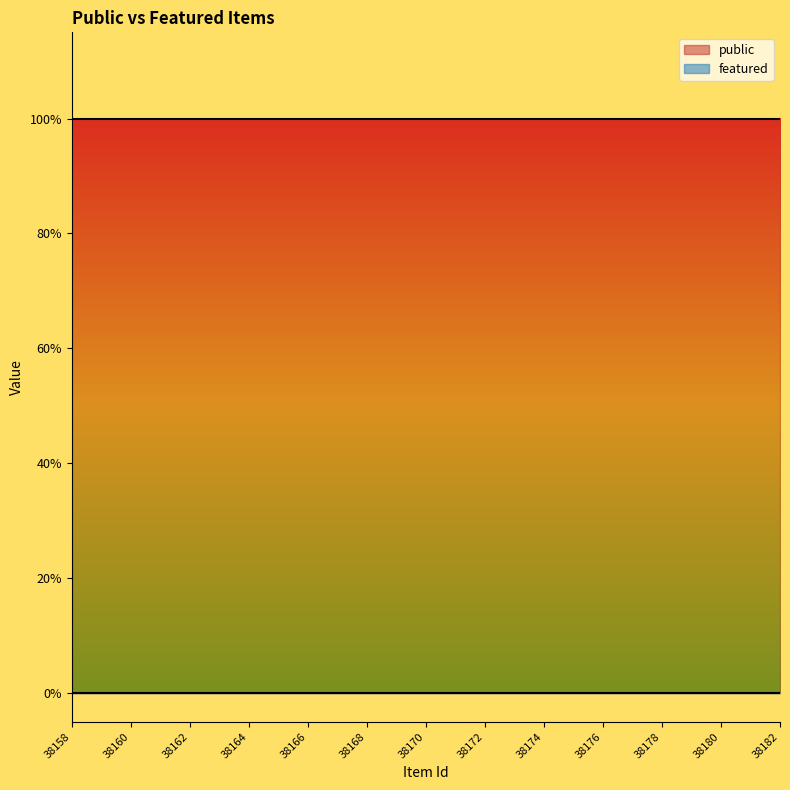

Which has a higher value, 38161 or 38169?

38161